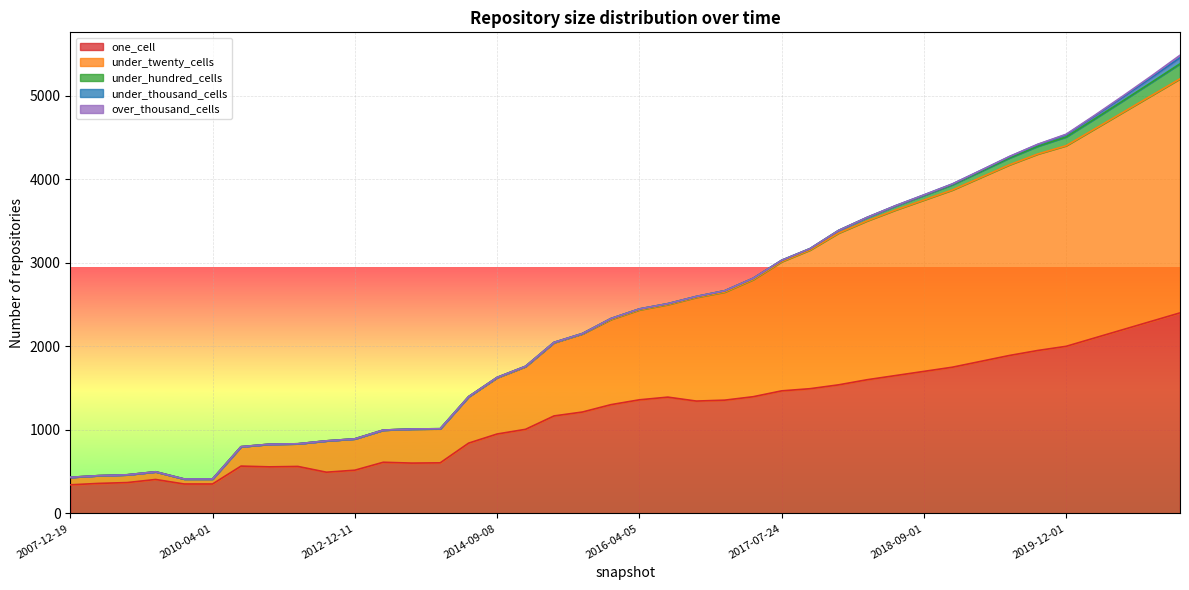

At which label does under_hundred_cells first exceed 11?

2016-12-27